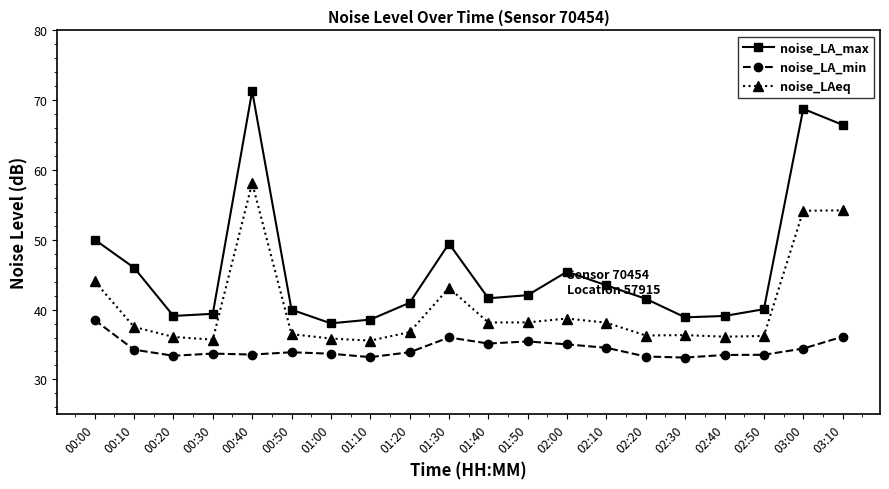

List the series in order of their overall mean, highest first.

noise_LA_max, noise_LAeq, noise_LA_min